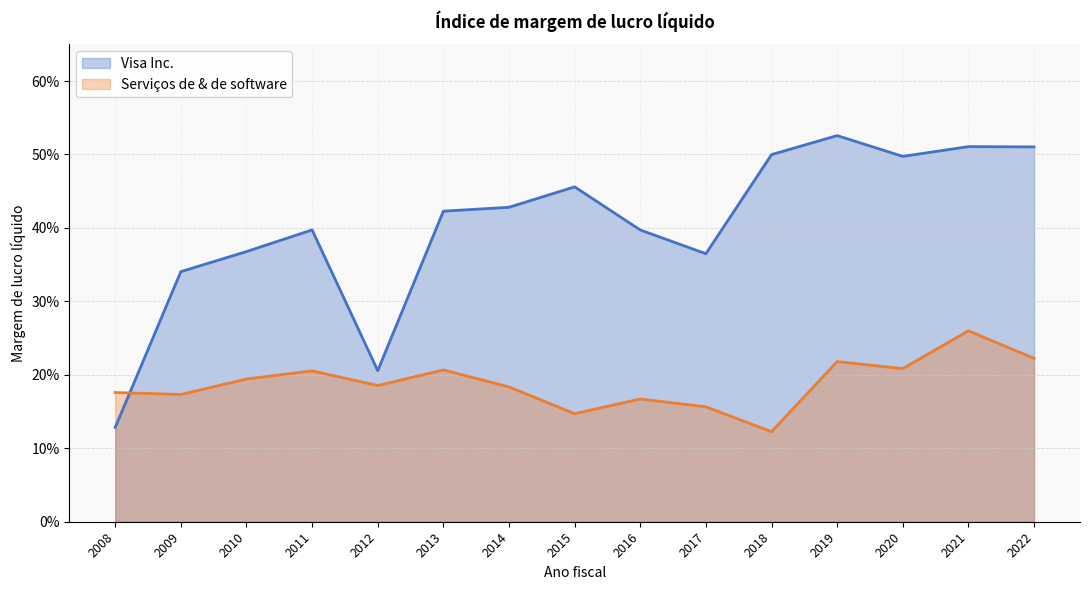

At 2013, list the series in order from largest to smallest.

Visa Inc., Serviços de & de software